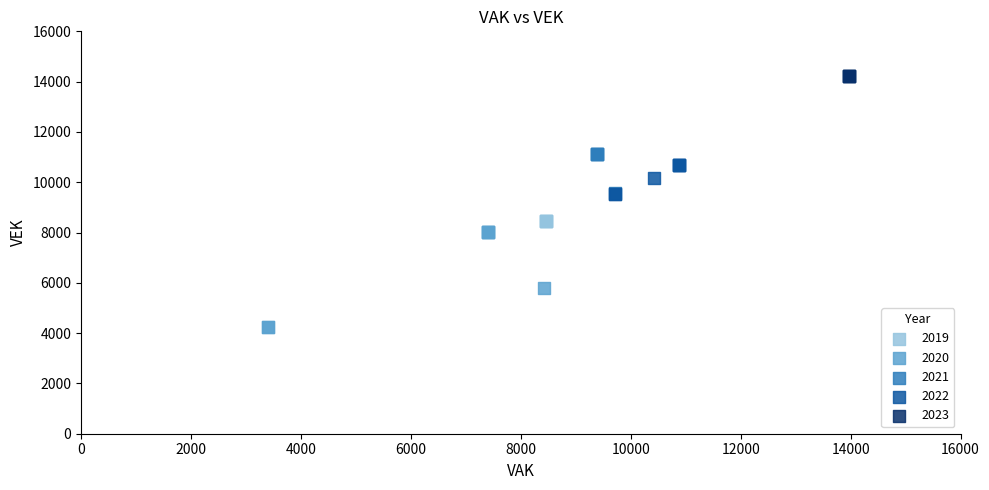

What are all the series names shown in the legend?

2019, 2020, 2021, 2022, 2023